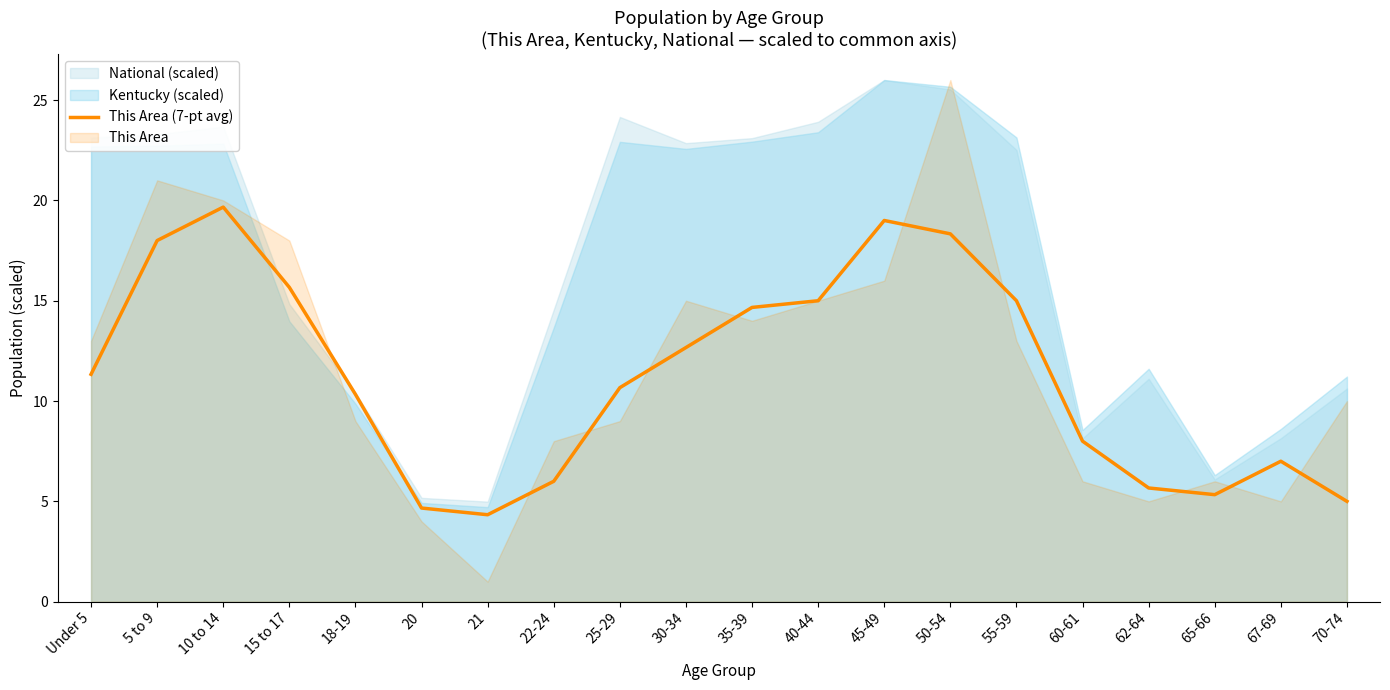

At which label is the value closest to 11?

Under 5